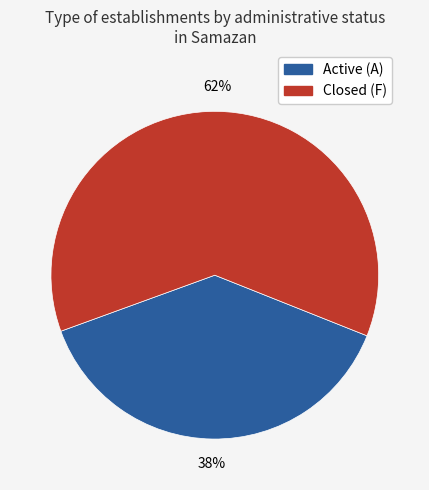

How many segments does this pie chart have?

2